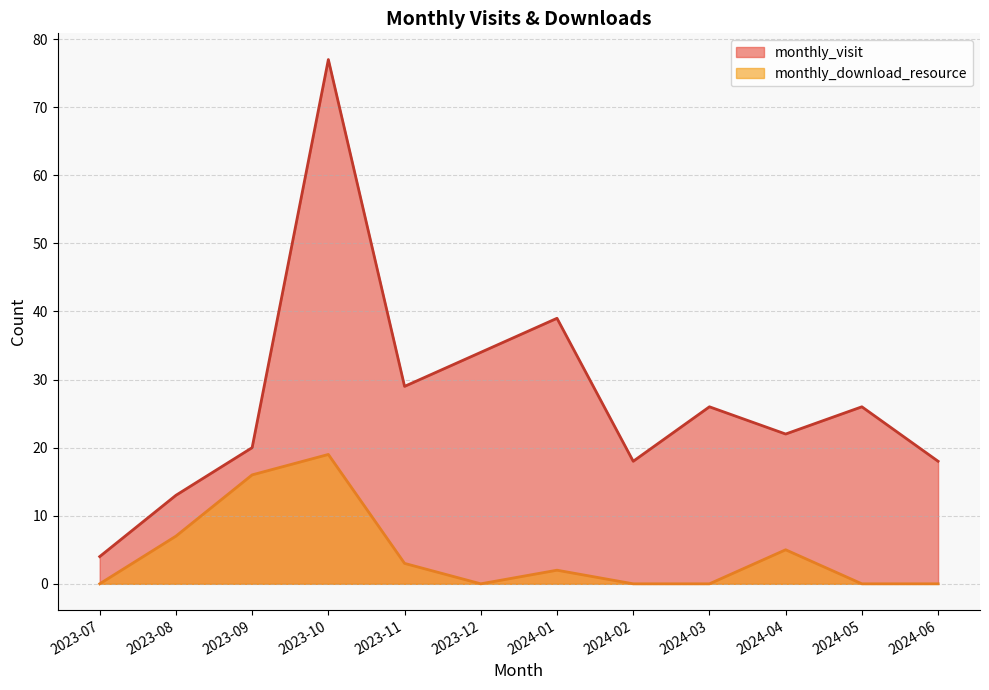

True or false: monthly_download_resource has a value of 2 at 2024-01.

True